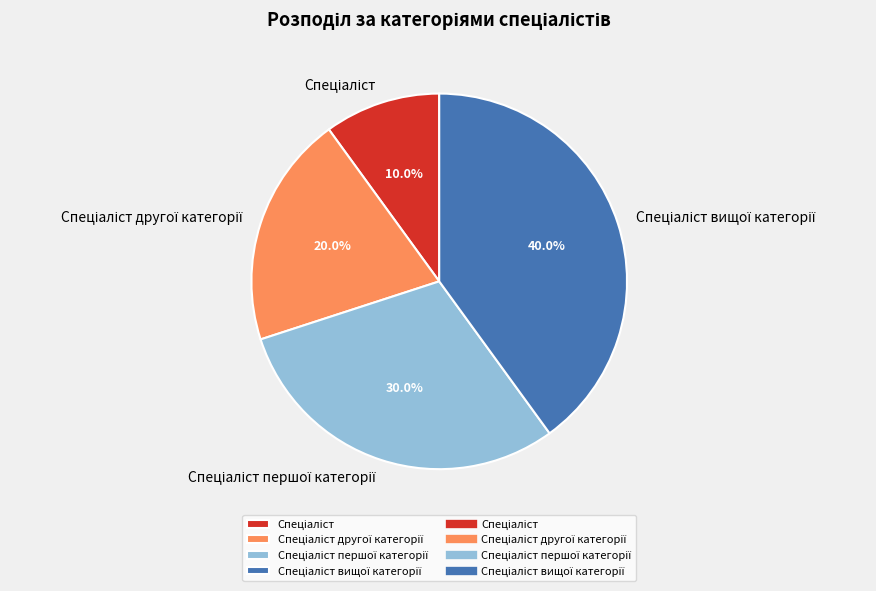

Is there a majority slice in this chart?

No